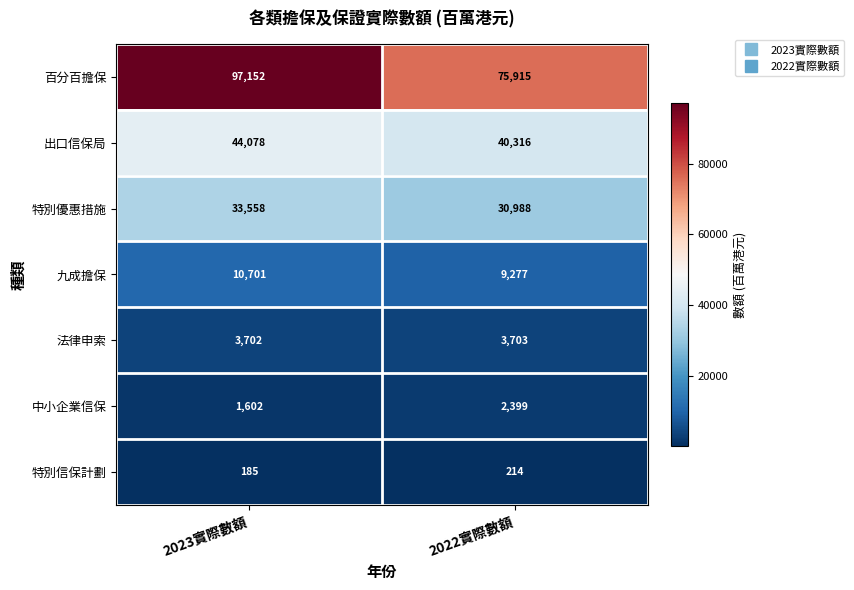

Reading left to right, what are all the values shown in this chart?

百分百擔保: 2023實際數額=97152	2022實際數額=75915
出口信保局: 2023實際數額=44078	2022實際數額=40316
特別優惠措施: 2023實際數額=33558	2022實際數額=30988
九成擔保: 2023實際數額=10701	2022實際數額=9277
法律申索: 2023實際數額=3702	2022實際數額=3703
中小企業信保: 2023實際數額=1602	2022實際數額=2399
特別信保計劃: 2023實際數額=185	2022實際數額=214